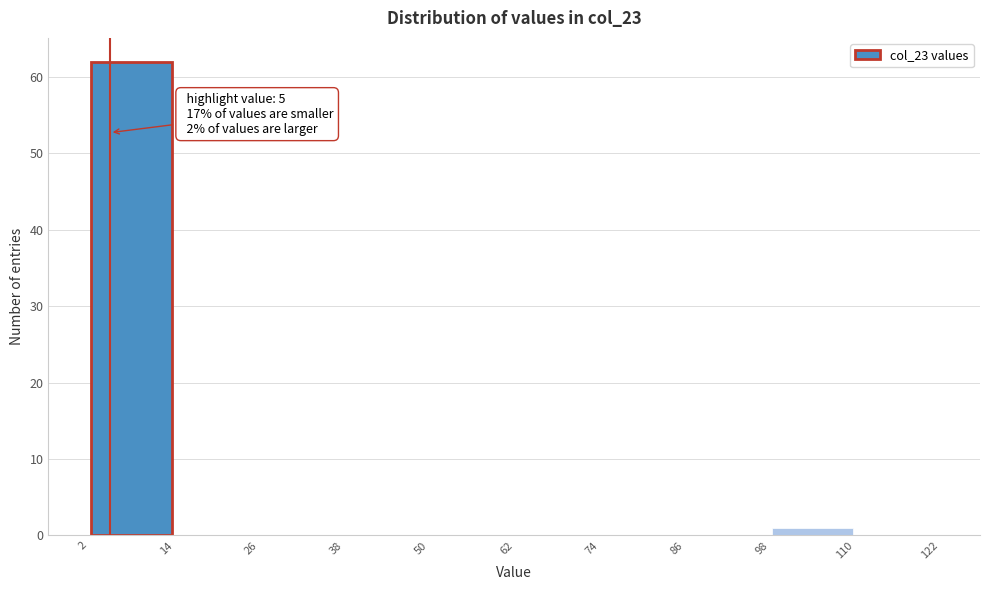

Over which range of the x-axis is the bar tallest?

2 to 14